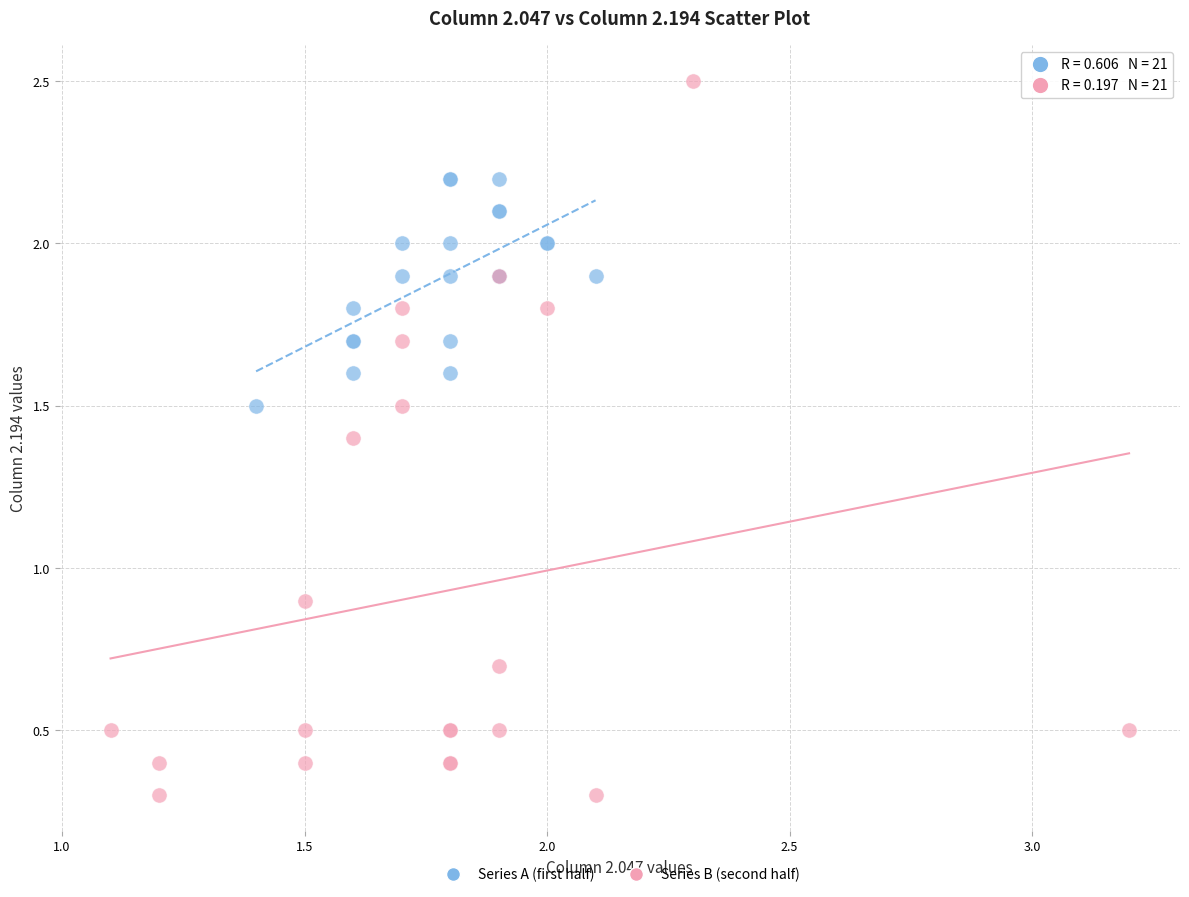

Which series reaches the maximum Y coordinate?

Series B (second half)